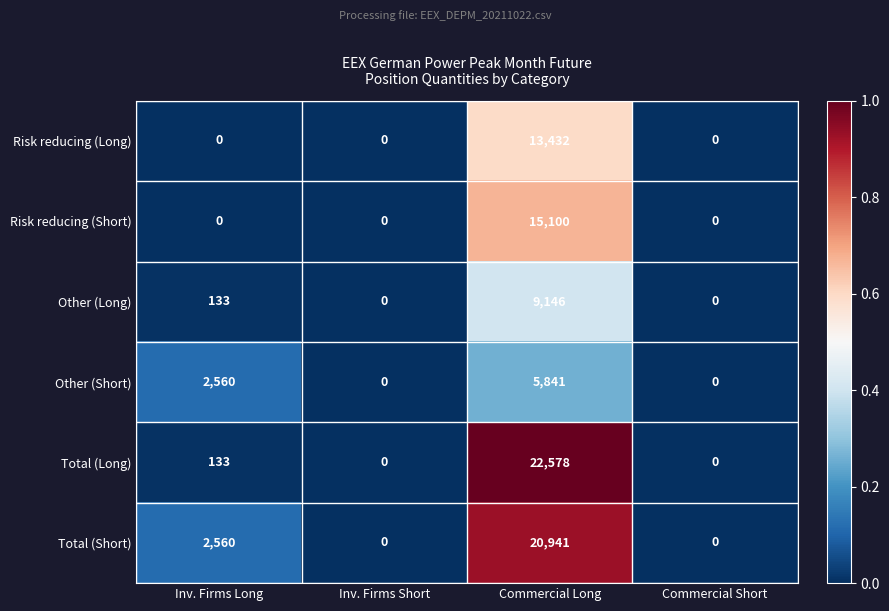

The value of Risk reducing (Long) at Commercial Short is 4934. True or false?

False